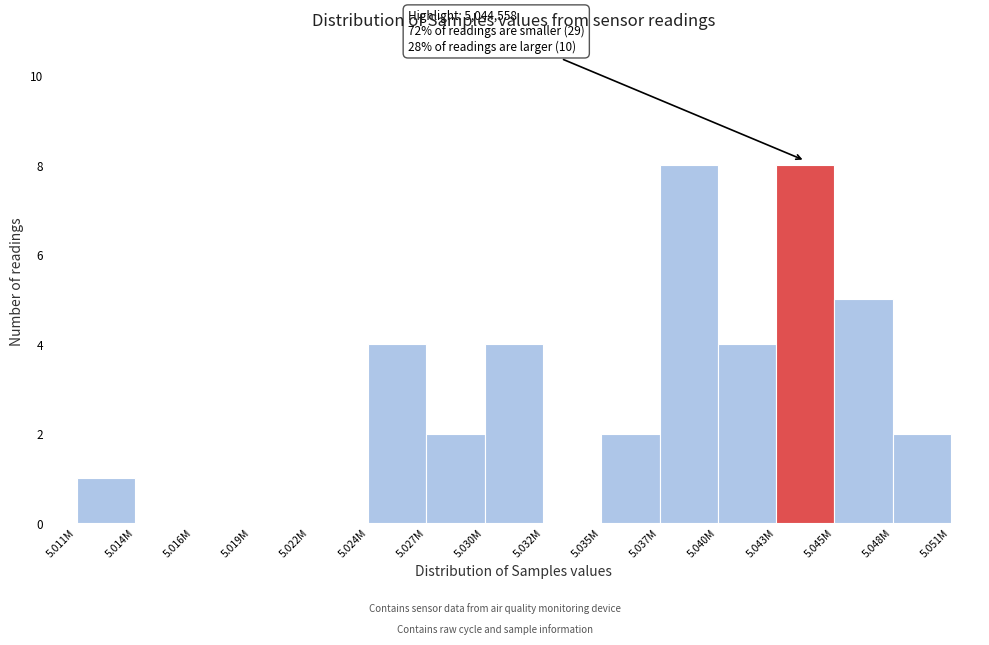

Reading left to right, transcribe all the data shown in this chart.

5.011M=1	5.014M=0	5.016M=0	5.019M=0	5.022M=0	5.024M=4	5.027M=2	5.030M=4	5.032M=0	5.035M=2	5.037M=8	5.040M=4	5.043M=8	5.045M=5	5.048M=2